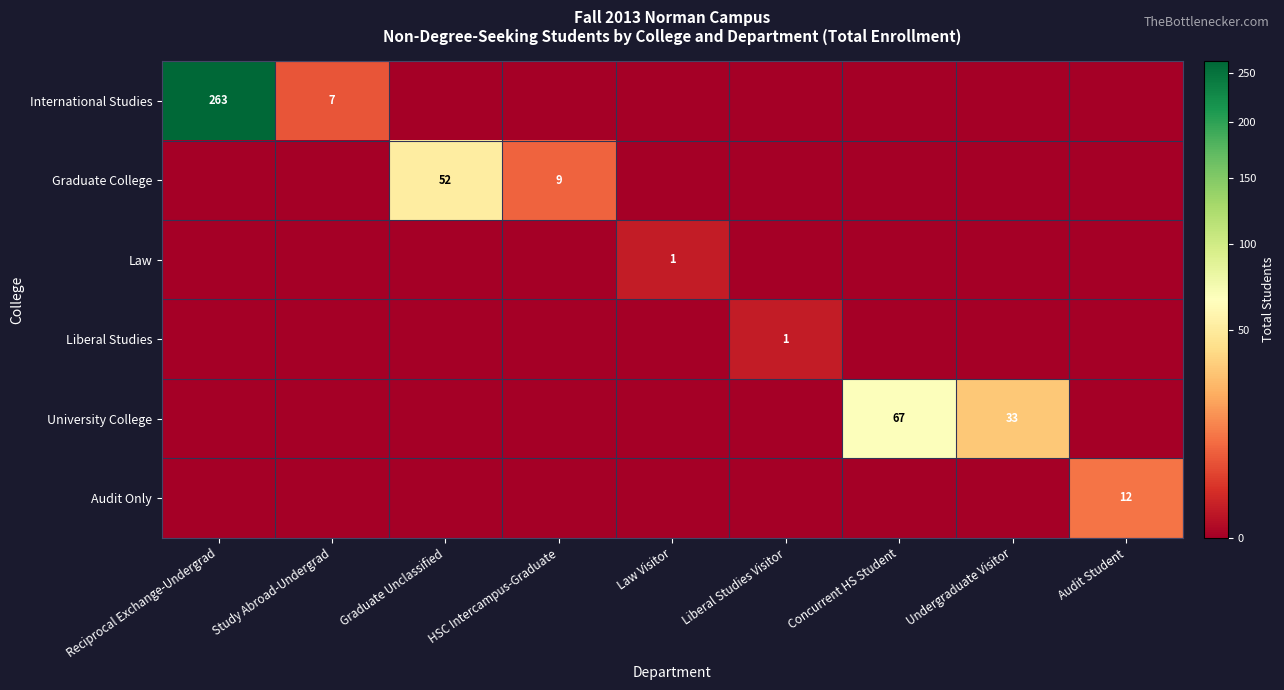

Which has a higher value, Concurrent HS Student or Undergraduate Visitor?

Concurrent HS Student